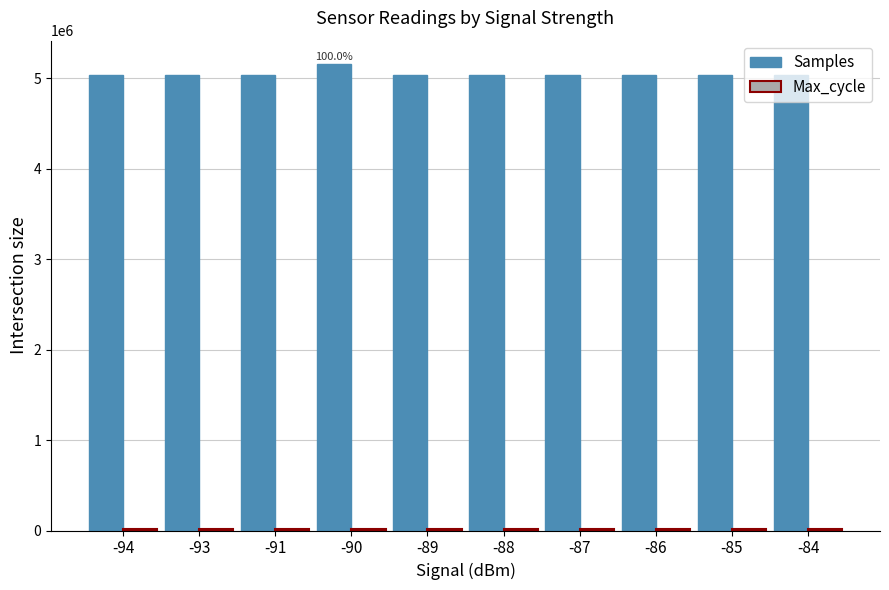

What is the difference between the highest and lowest values at -90?

5137346